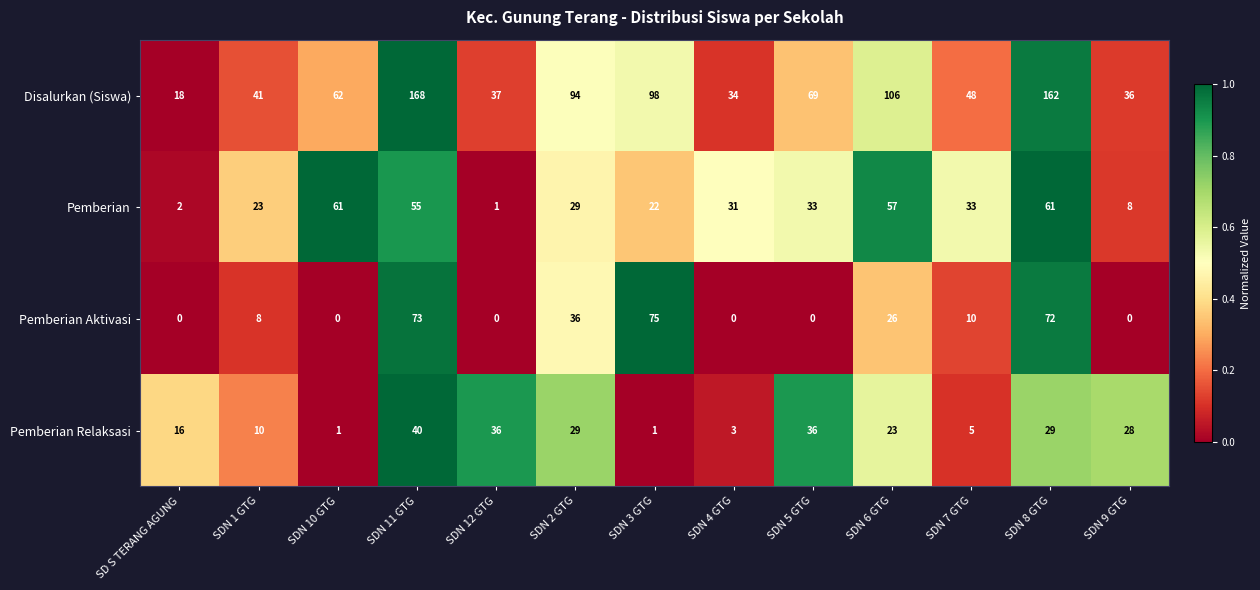

What is the sum of the Disalurkan (Siswa) values at SDN 10 GTG and SDN 7 GTG?

110